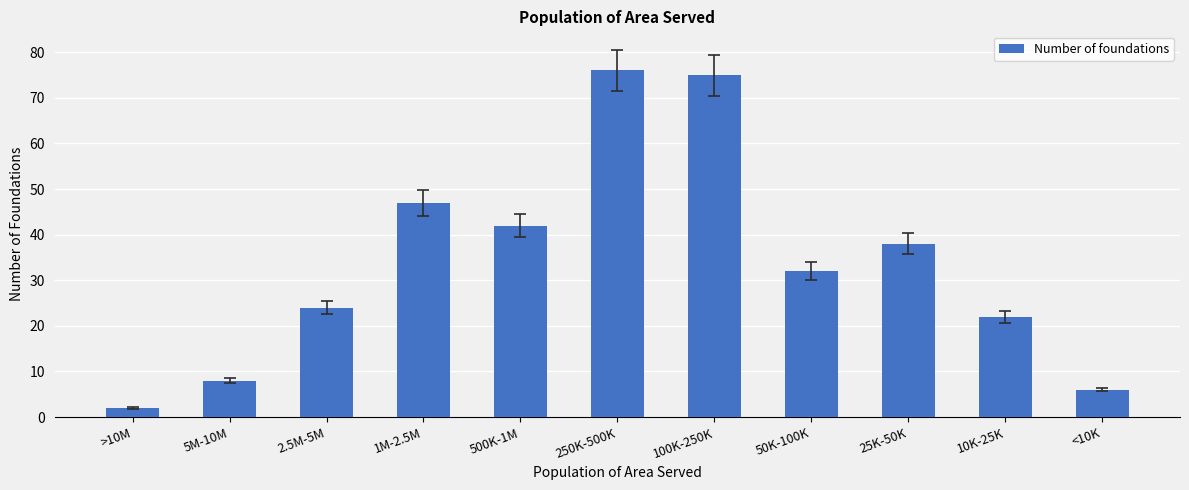

What is the greatest value displayed?

76